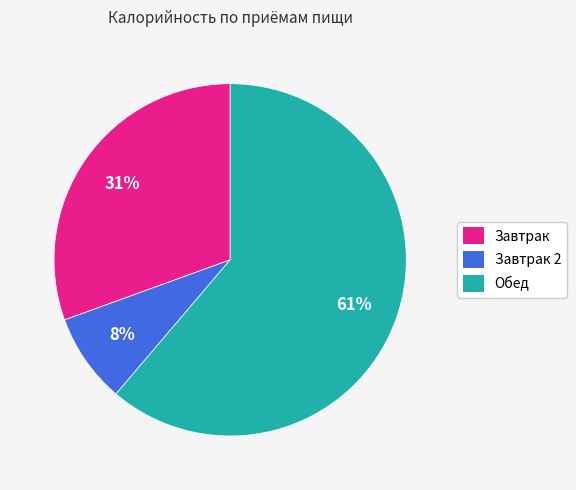

Count the number of slices in the pie.

3